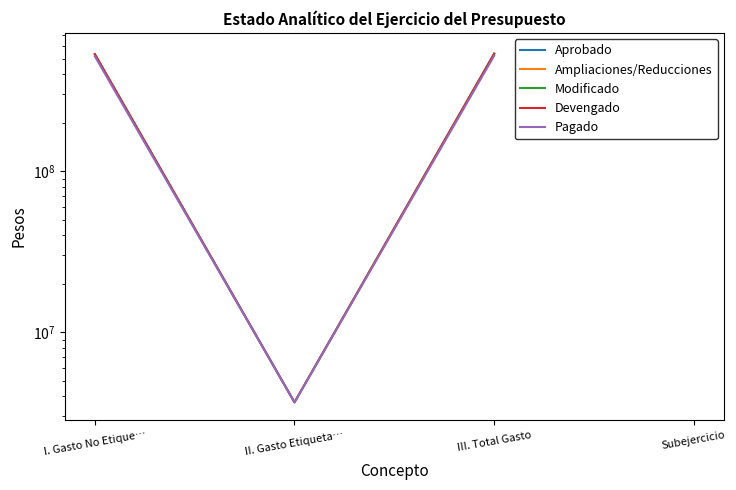

Is it true that Pagado equals 1450847.1 at II. Gasto Etiqueta…?

False